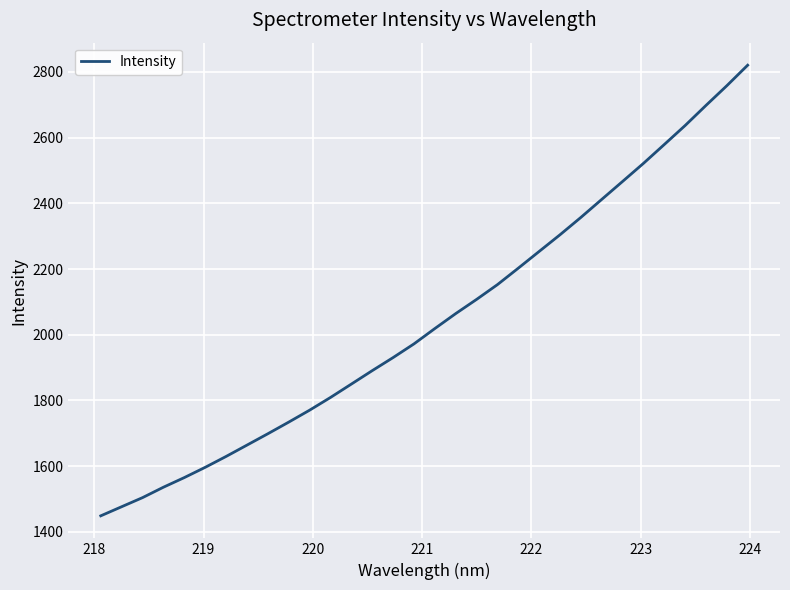

What is the average value?

2044.7